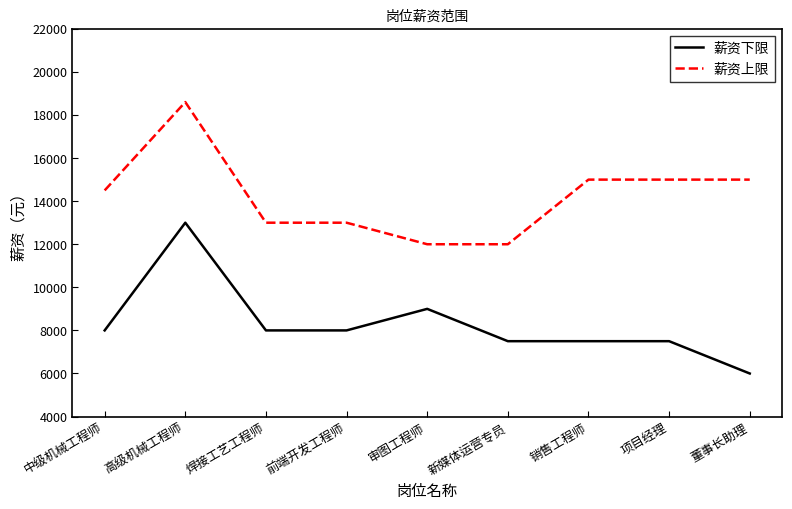

What is the difference between the highest and lowest values at 董事长助理?

9000